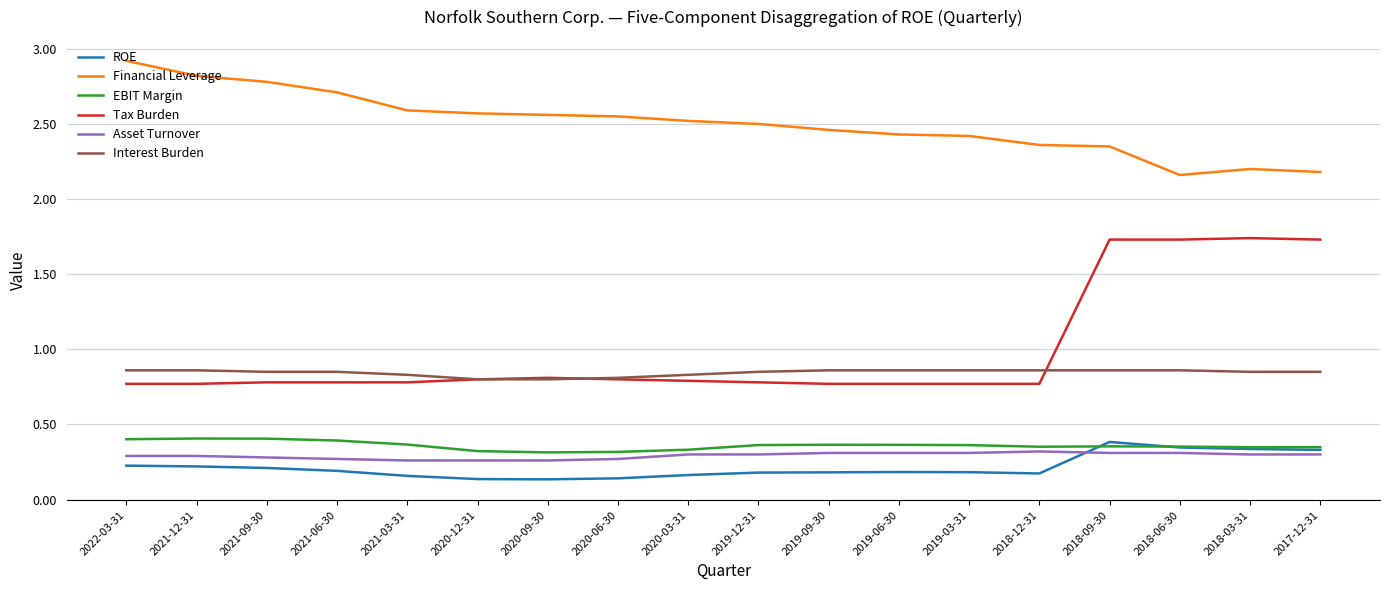

Which series has the largest range (max minus min)?

Tax Burden